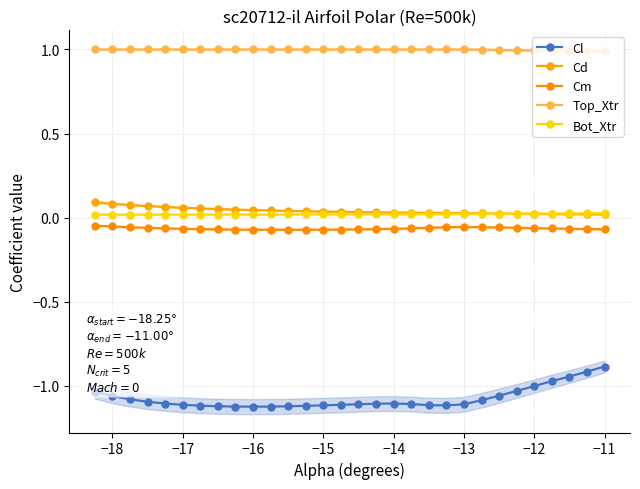

What is the difference between the maximum and minimum values in the Cd series?

0.1